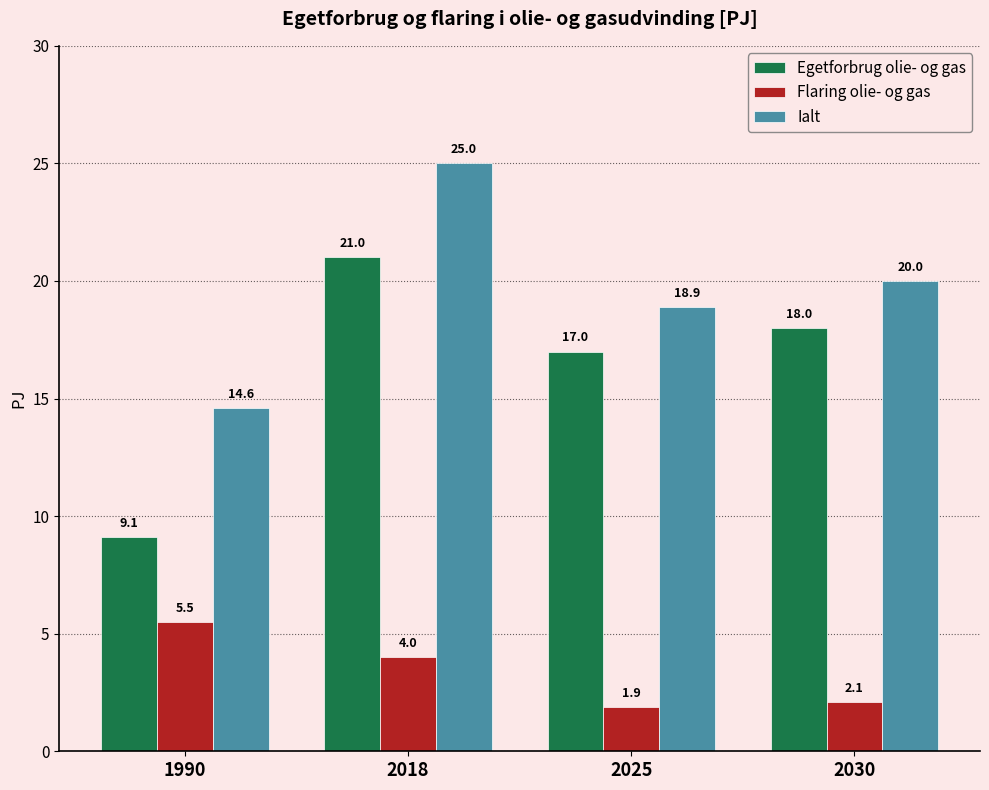

Where does the Flaring olie- og gas series first go above 4?

1990